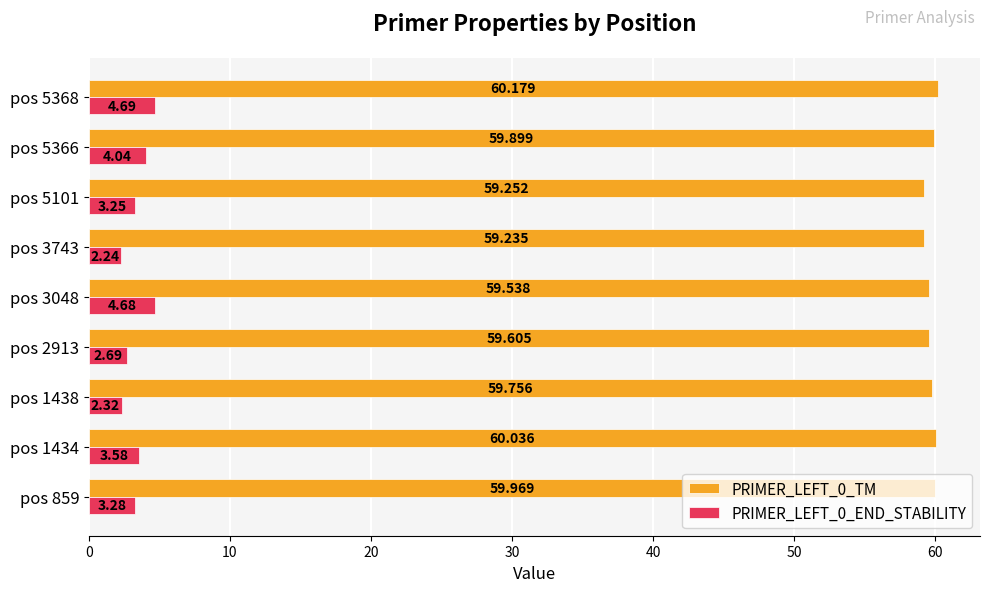

Is the value of PRIMER_LEFT_0_TM at pos 3048 greater than the value of PRIMER_LEFT_0_END_STABILITY at pos 1438?

Yes